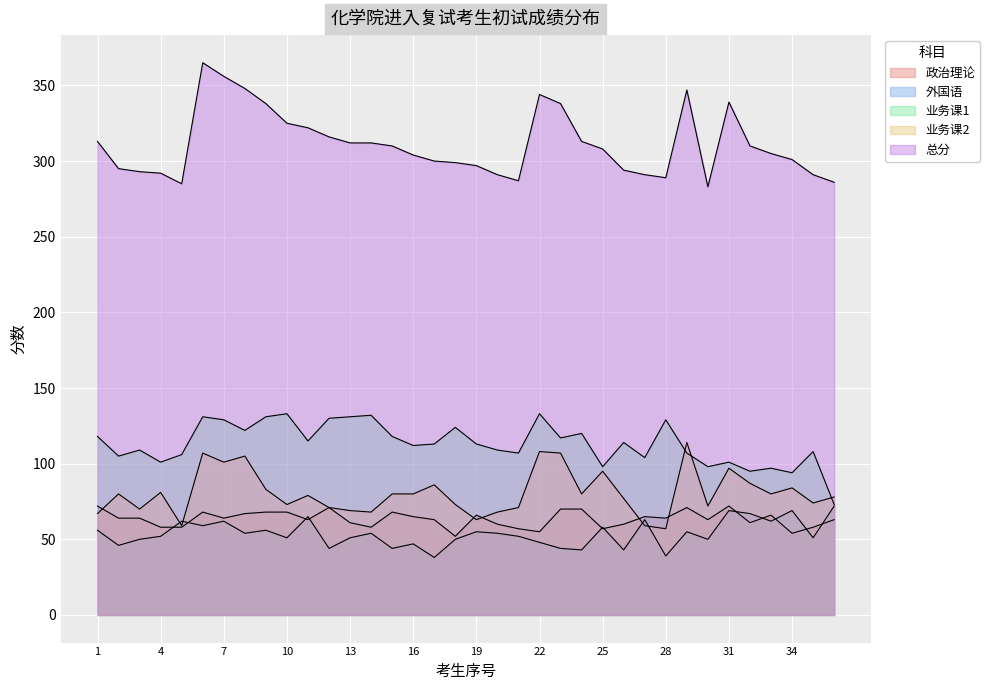

What is the spread (max minus min) of values at 23?

294